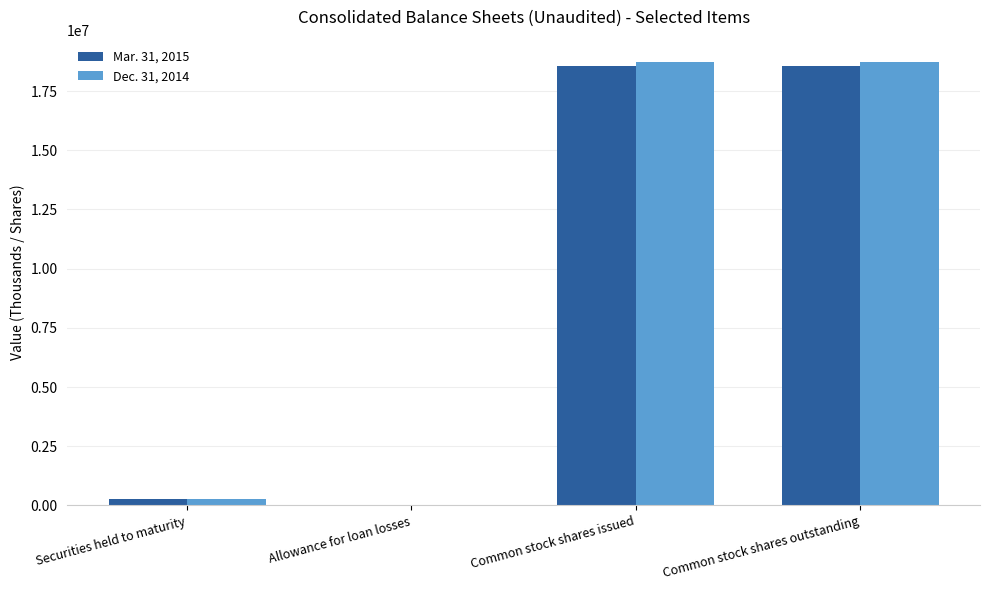

True or false: Mar. 31, 2015 has a value of 10785888 at Common stock shares issued.

False